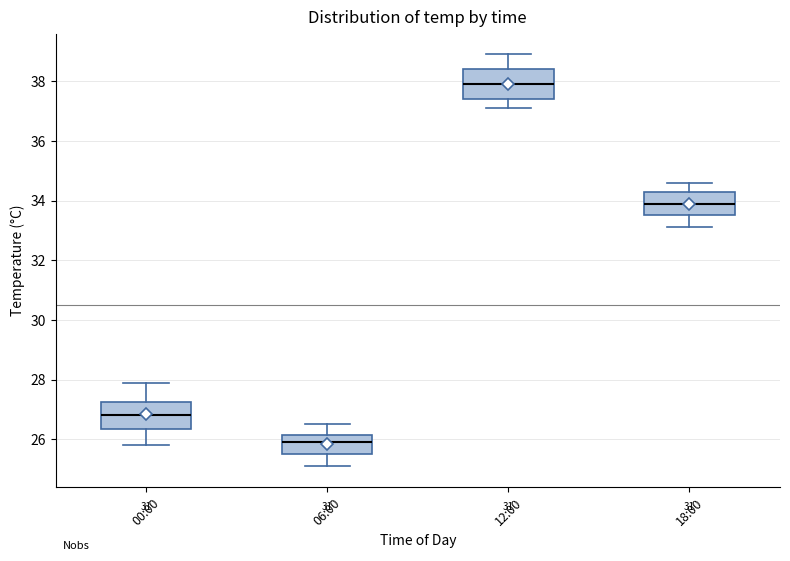

Reading left to right, read every box against the y-axis: the position of its median line, the range the box covers, and the ends of its whiskers. The values are not printed on the chart, so give them approximately, as read against the axis.

00:00: median 26.8, box 26.4 to 27.2, whiskers 25.8 to 28.0
06:00: median 26.0, box 25.6 to 26.2, whiskers 25.2 to 26.6
12:00: median 38.0, box 37.4 to 38.4, whiskers 37.2 to 39.0
18:00: median 34.0, box 33.6 to 34.4, whiskers 33.2 to 34.6